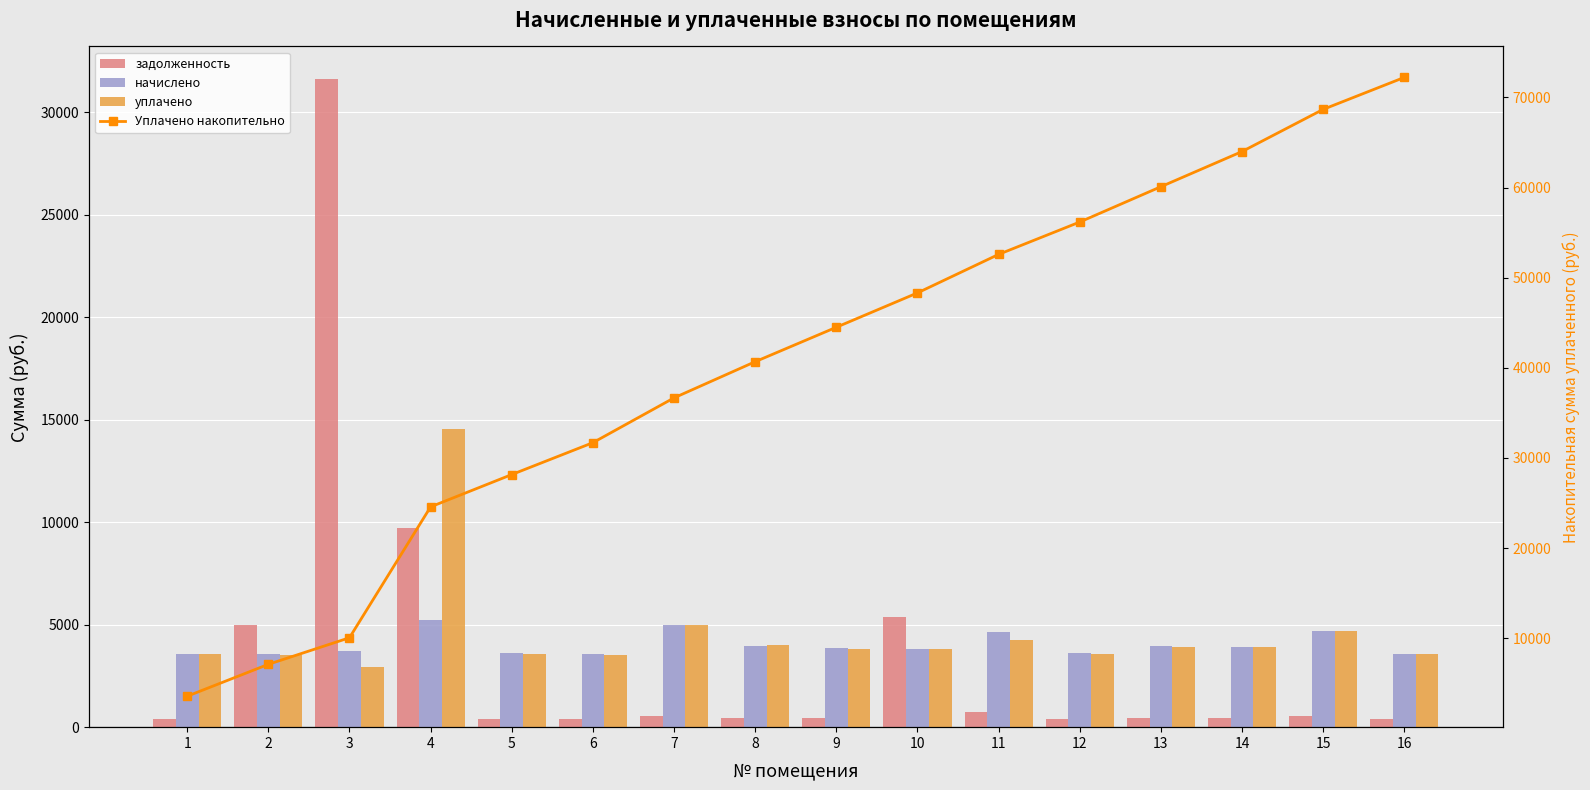

At which label does начислено reach its peak?

4